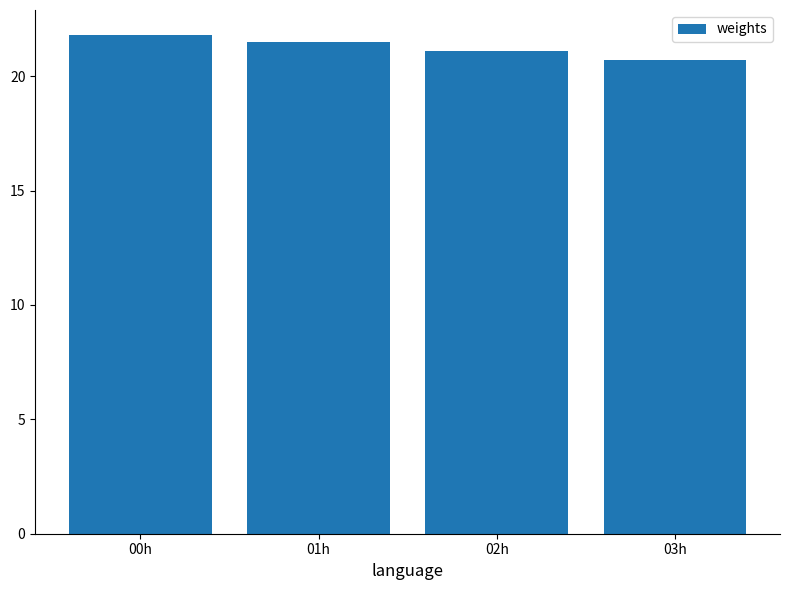

What is the value of the 1st bar from the left?

21.8